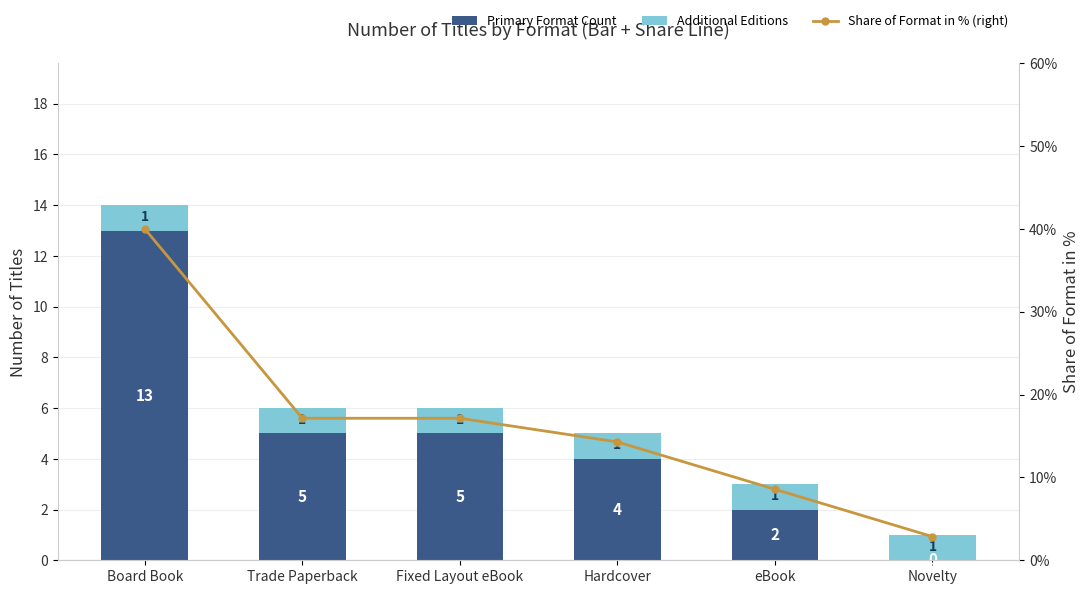

Which series changed the most between Board Book and Hardcover?

Share of Format in % (right)